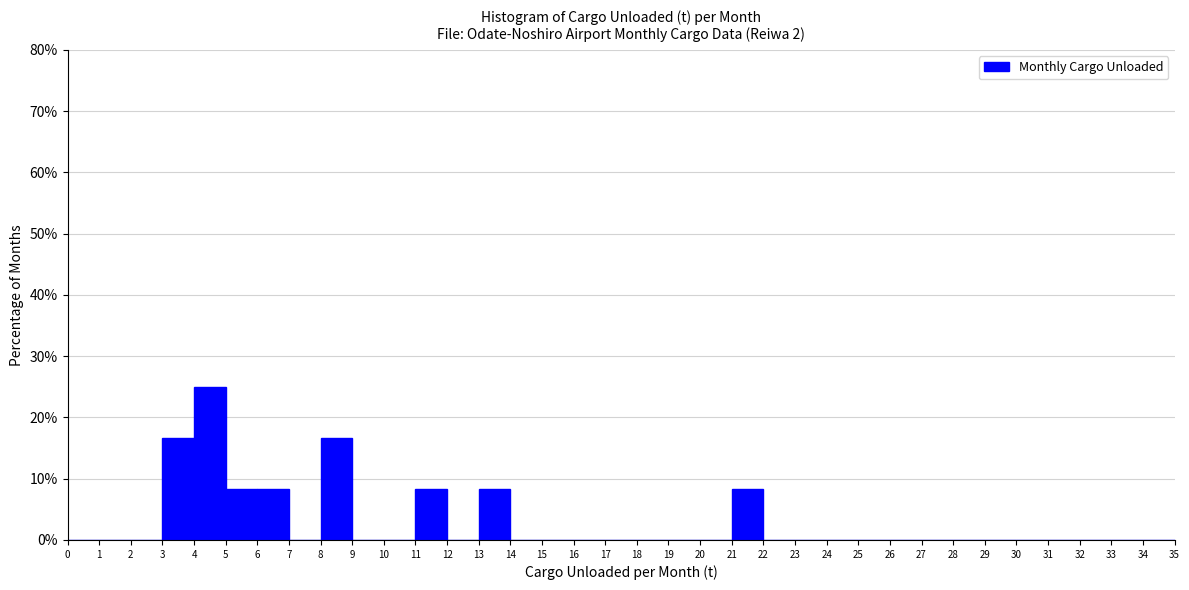

What is the height of the bar covering 11 to 12 on the x-axis? The values are not printed on the chart, so give them approximately, as read against the axis.

8